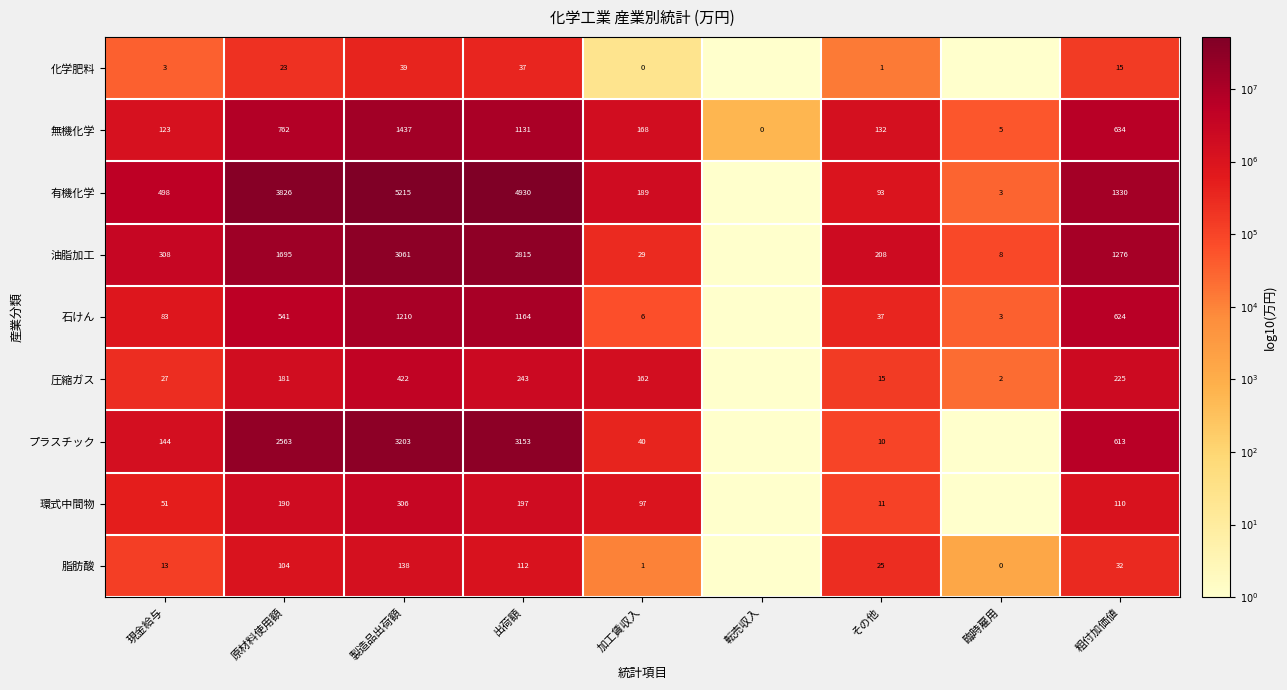

Which series changed the most between 現金給与 and その他?

有機化学